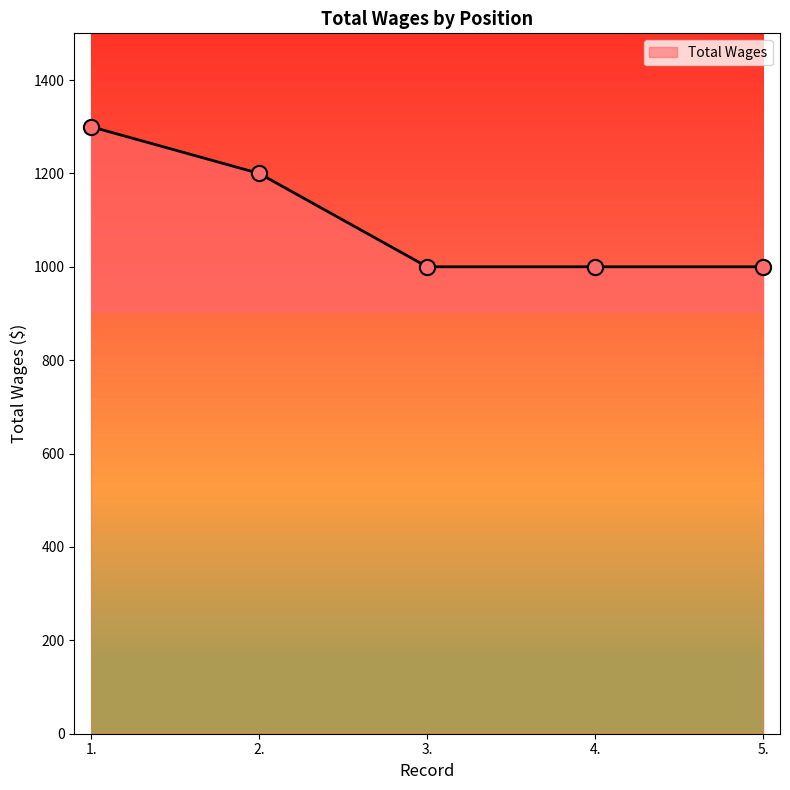

What is the change in value from 2. to 3.?

-200